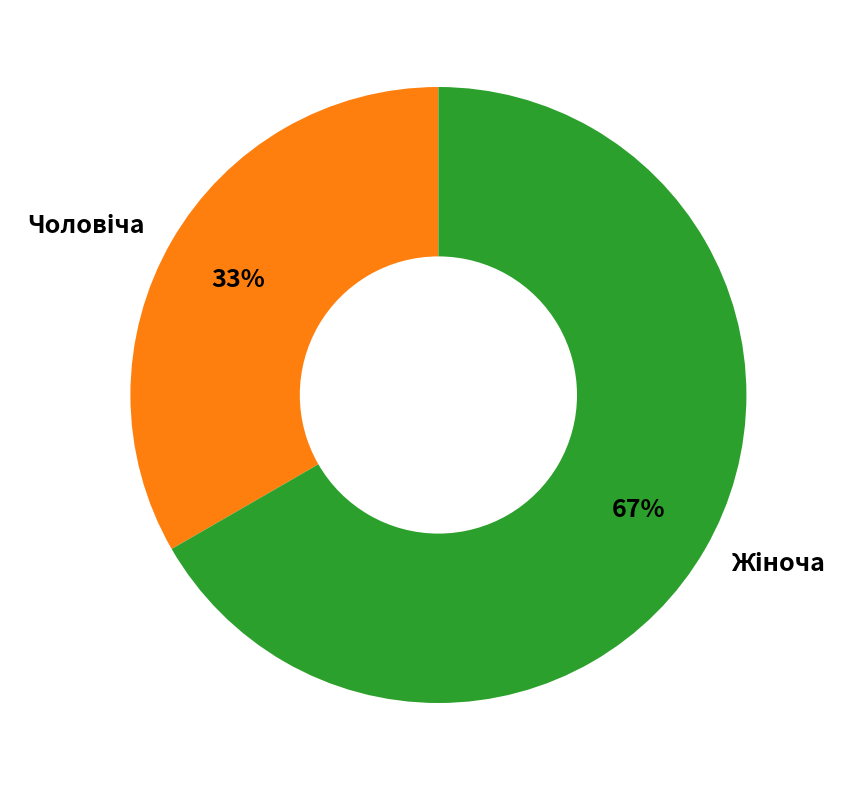

To the nearest percent, what is the average slice percentage?

50%